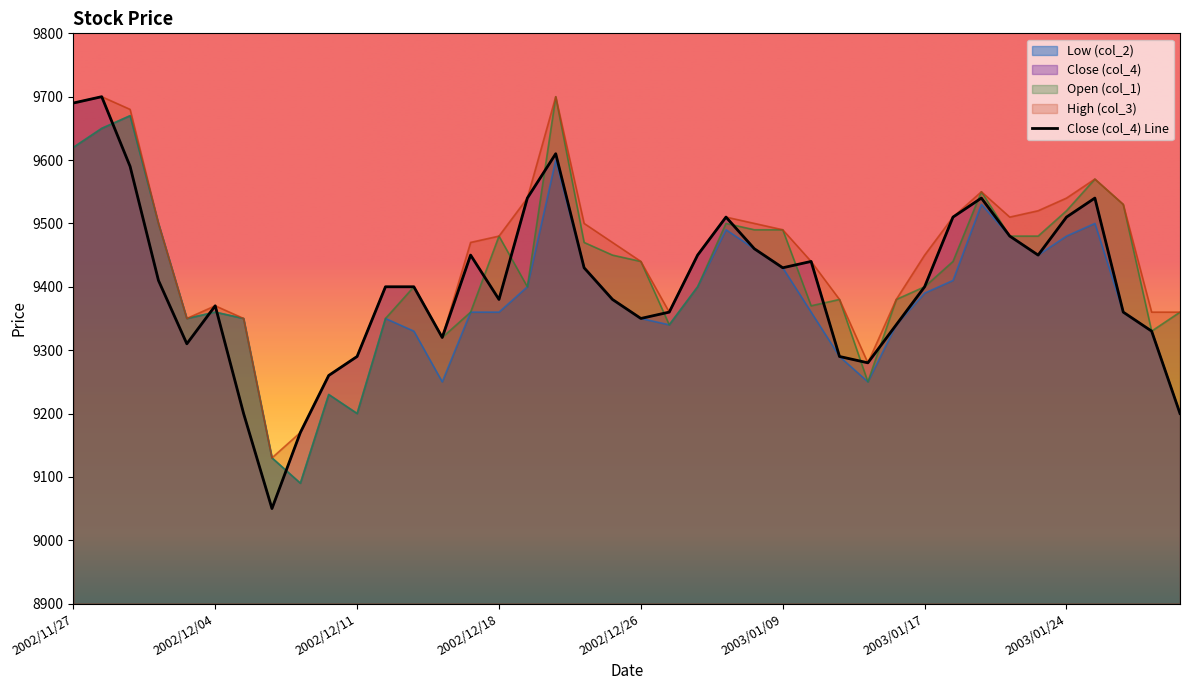

What is the value of the col_3 point at the 21st from the left?

9440